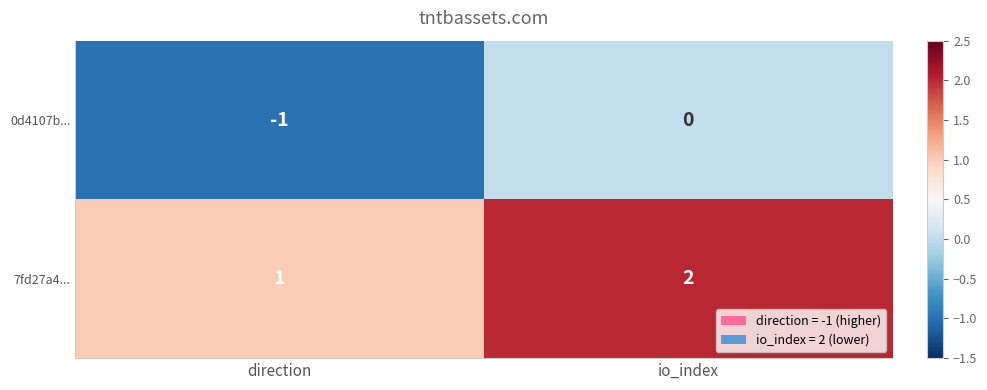

Is the value of 0d4107b... at io_index greater than the value of 7fd27a4... at io_index?

No